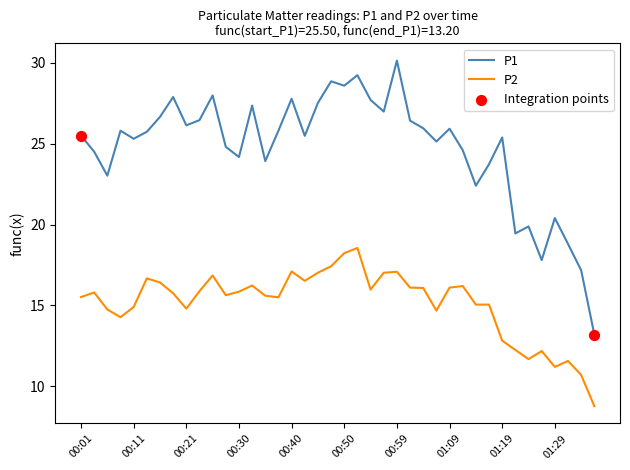

Which series has the largest total across all categories?

P1